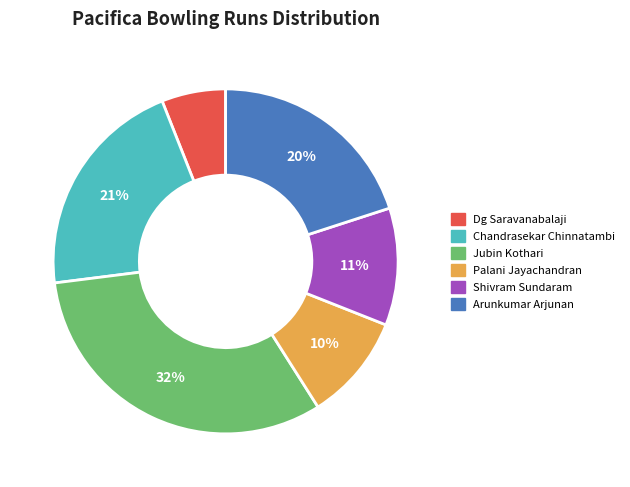

Do Shivram Sundaram and Arunkumar Arjunan together represent more than half of the pie?

No